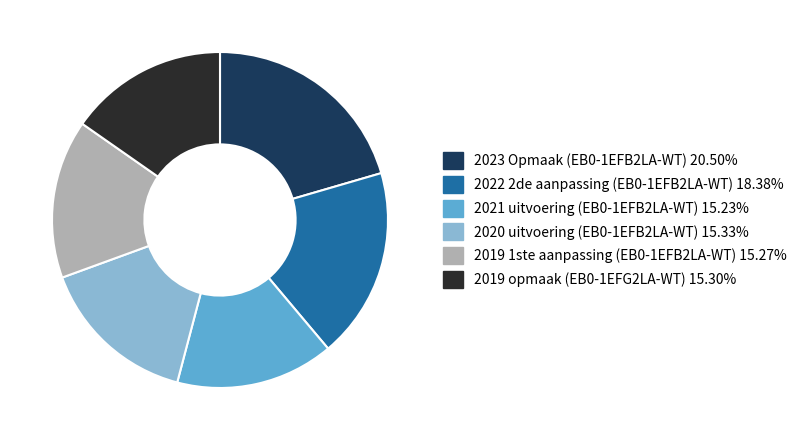

Combined, do 2023 Opmaak (EB0-1EFB2LA-WT) and 2022 2de aanpassing (EB0-1EFB2LA-WT) account for over 50%?

No